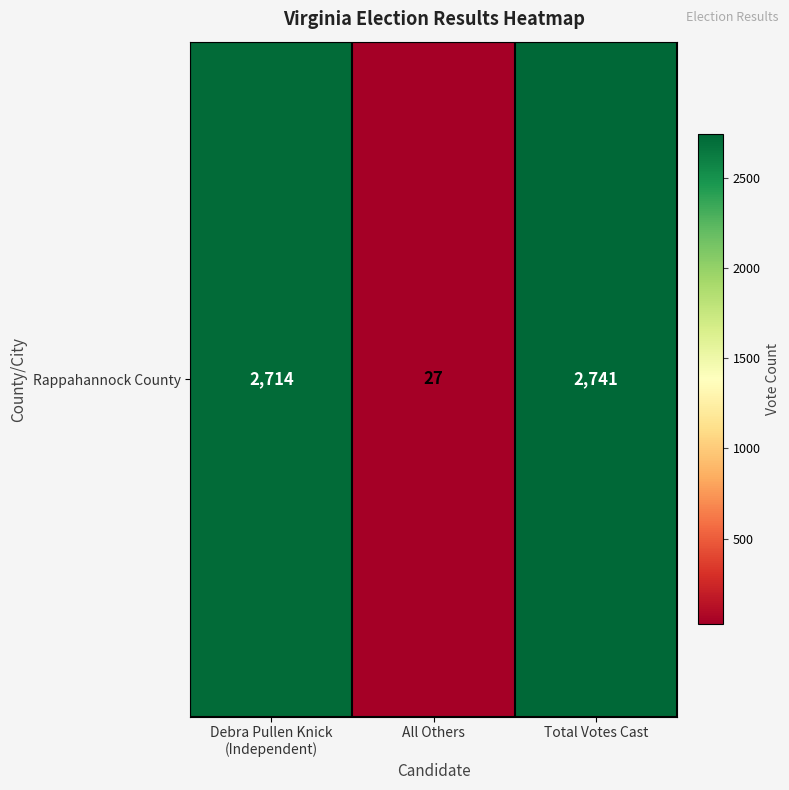

What is the difference between the maximum and minimum values?

2714